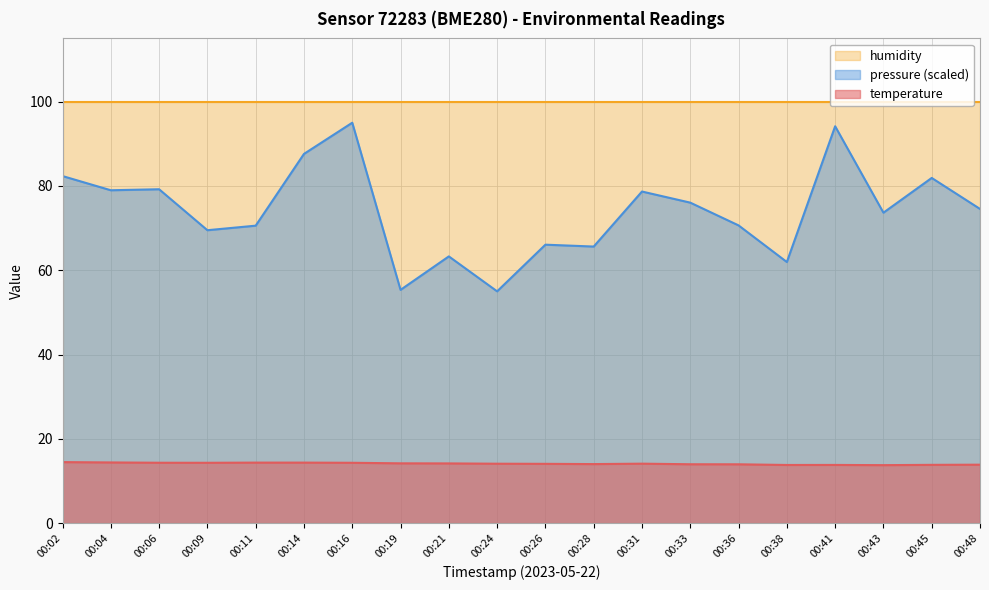

What is the total value across all series at 00:24?

169.1